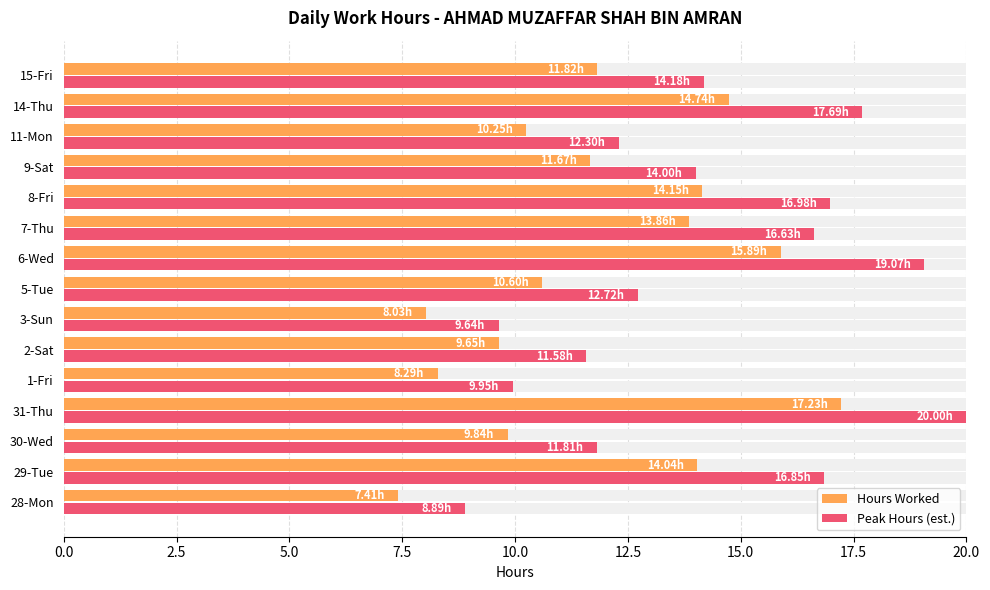

The value of Peak Hours (est.) at 28-Mon is 13.3. True or false?

False